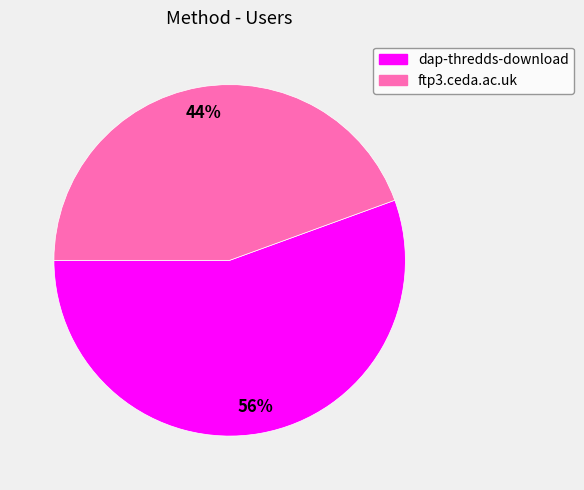

The ftp3.ceda.ac.uk slice represents 44% of the pie. True or false?

True